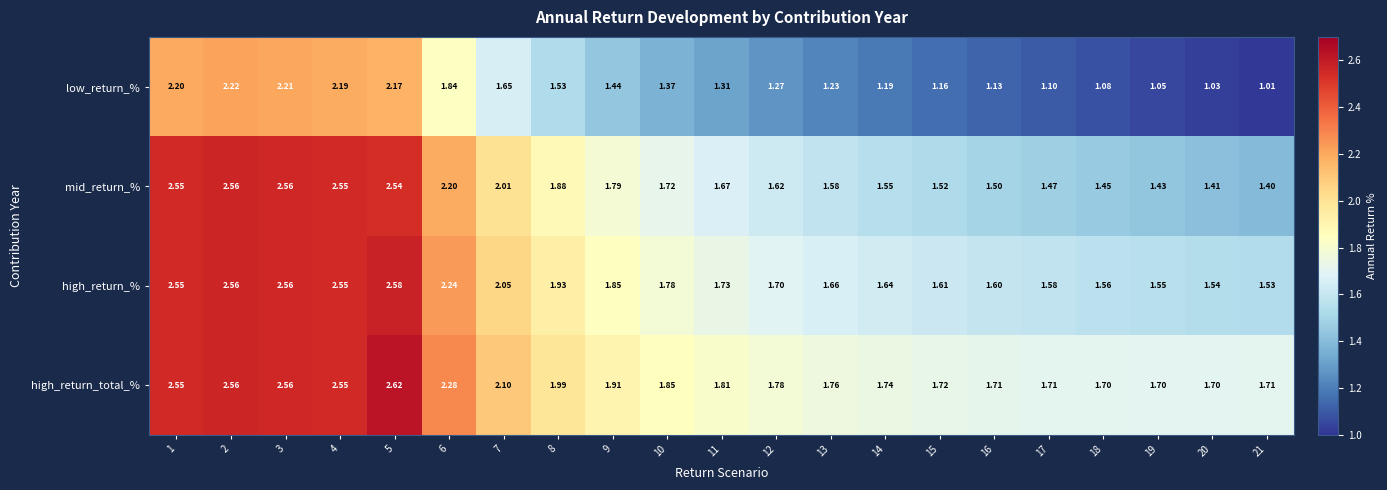

Is the value of high_return_total_% at 16 greater than the value of mid_return_% at 15?

Yes